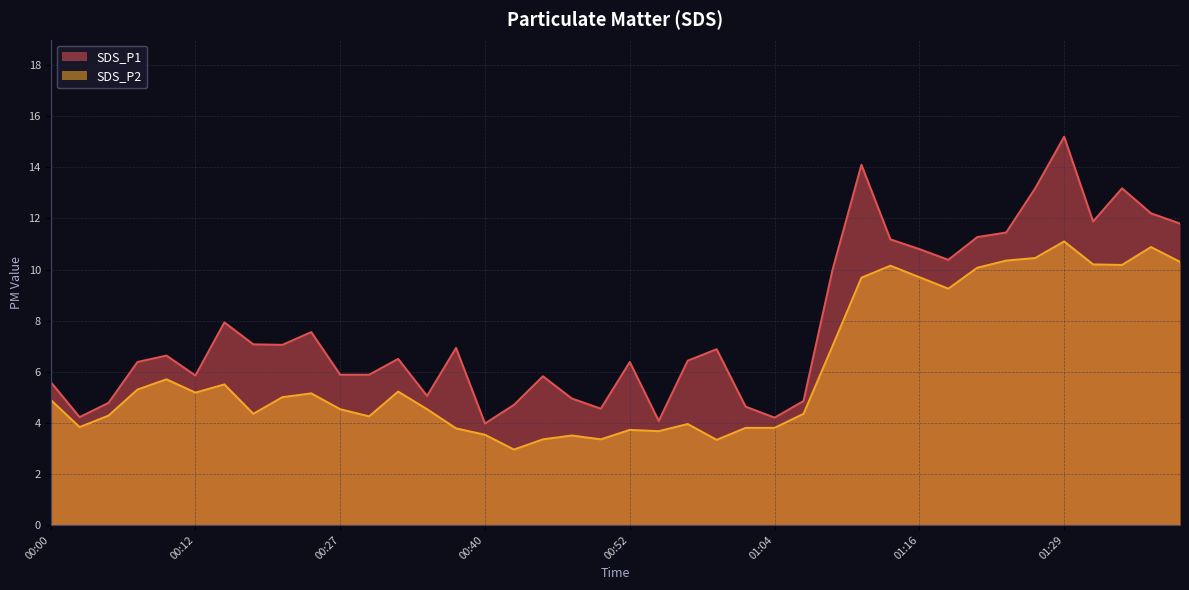

How many series are shown in this chart?

2